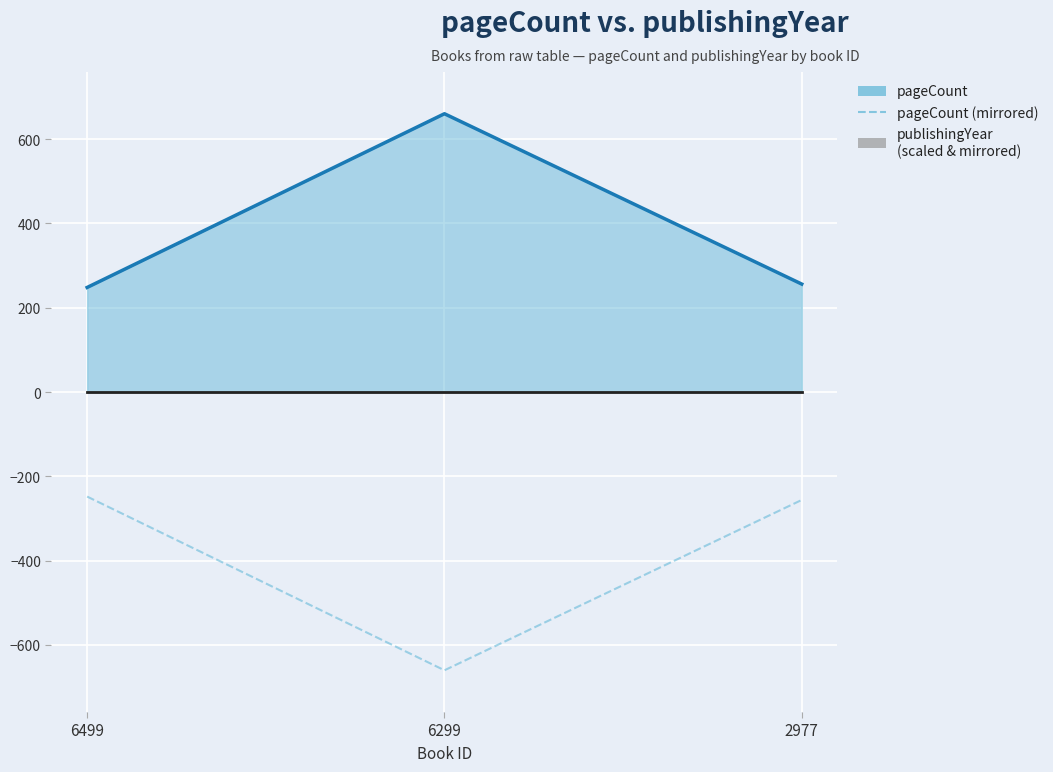

Which has a higher value, 2977 or 6499?

2977